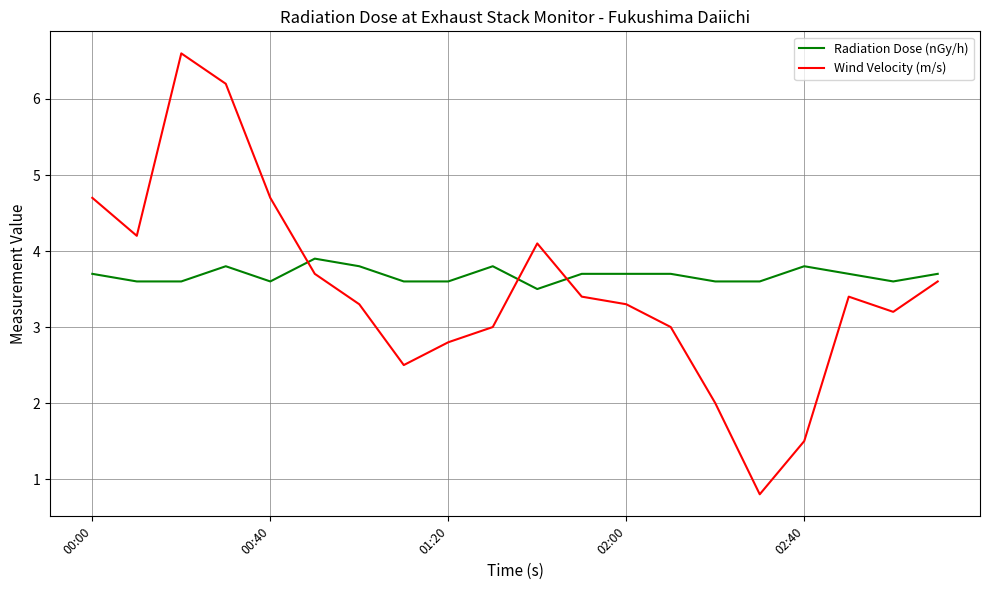

Which series has the widest spread of values?

Wind Velocity (m/s)